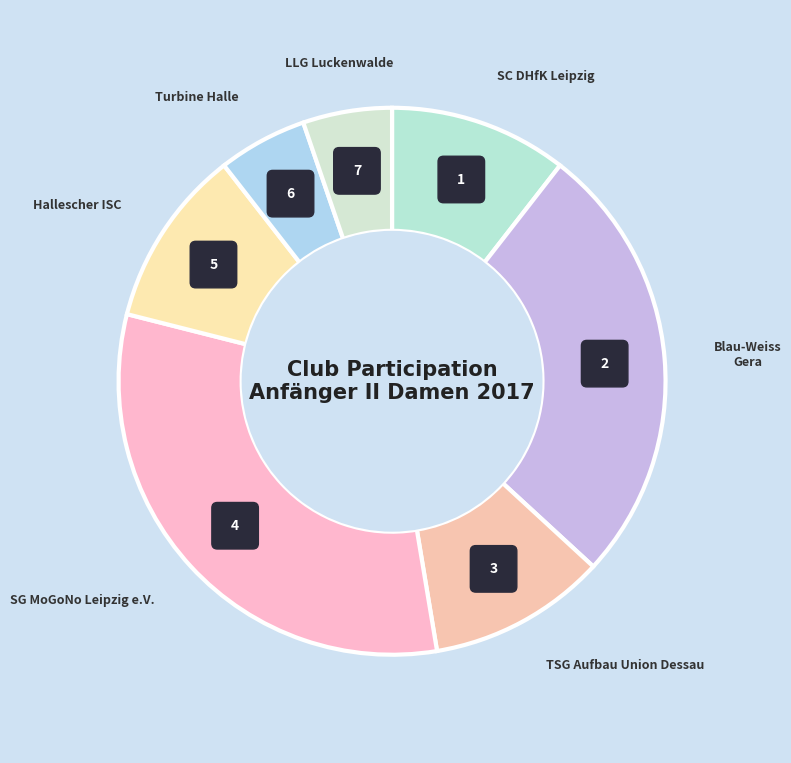

To the nearest percent, what percentage of the pie is SC DHfK Leipzig?

11%